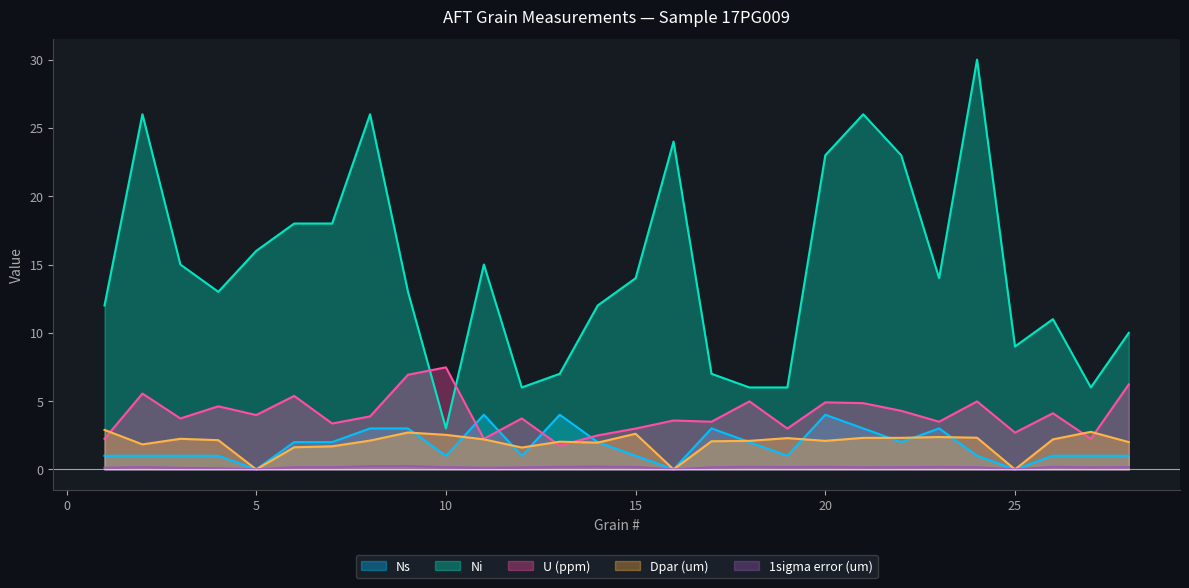

How many interior local valleys does the 1sigma error (um) series have?

7